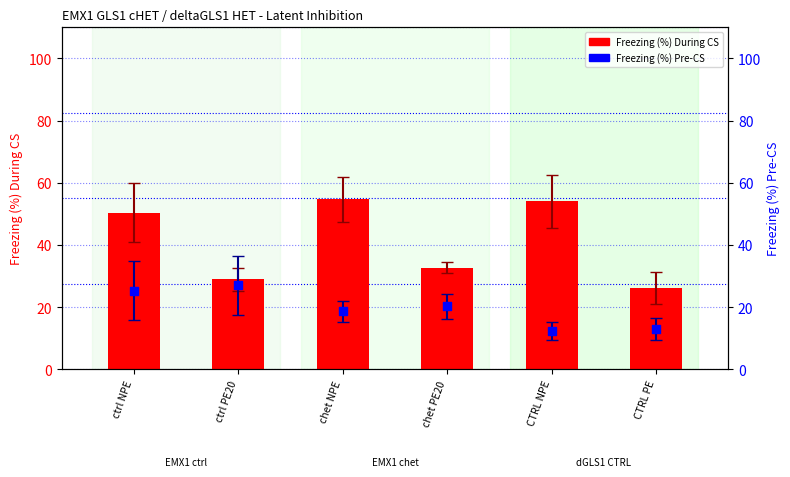

Which series has the largest Y range (max minus min)?

Freezing (%) During CS